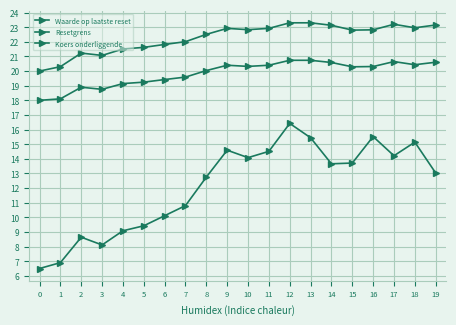

Reading right to left, what are all the values shown in this chart?

Waarde op laatste reset: 13.0	15.1	14.2	15.5	13.7	13.7	15.4	16.4	14.5	14.1	14.6	12.8	10.8	10.1	9.4	9.1	8.1	8.6	6.9	6.5
Resetgrens: 20.6	20.4	20.6	20.3	20.3	20.6	20.7	20.7	20.4	20.3	20.4	20.0	19.6	19.4	19.2	19.1	18.8	18.9	18.1	18.0
Koers onderliggende: 23.1	23.0	23.2	22.8	22.8	23.1	23.3	23.3	22.9	22.8	22.9	22.5	22.0	21.8	21.6	21.5	21.1	21.2	20.3	20.0